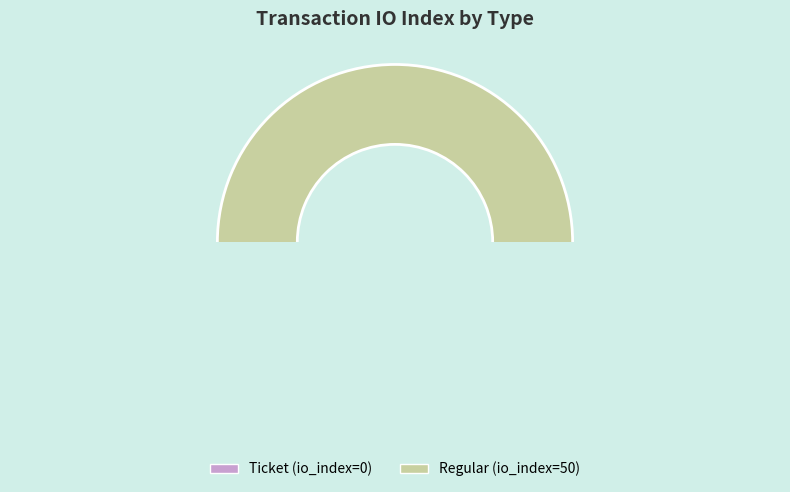

To the nearest percent, what is the combined percentage of Ticket (io_index=0) and Regular (io_index=50)?

100%